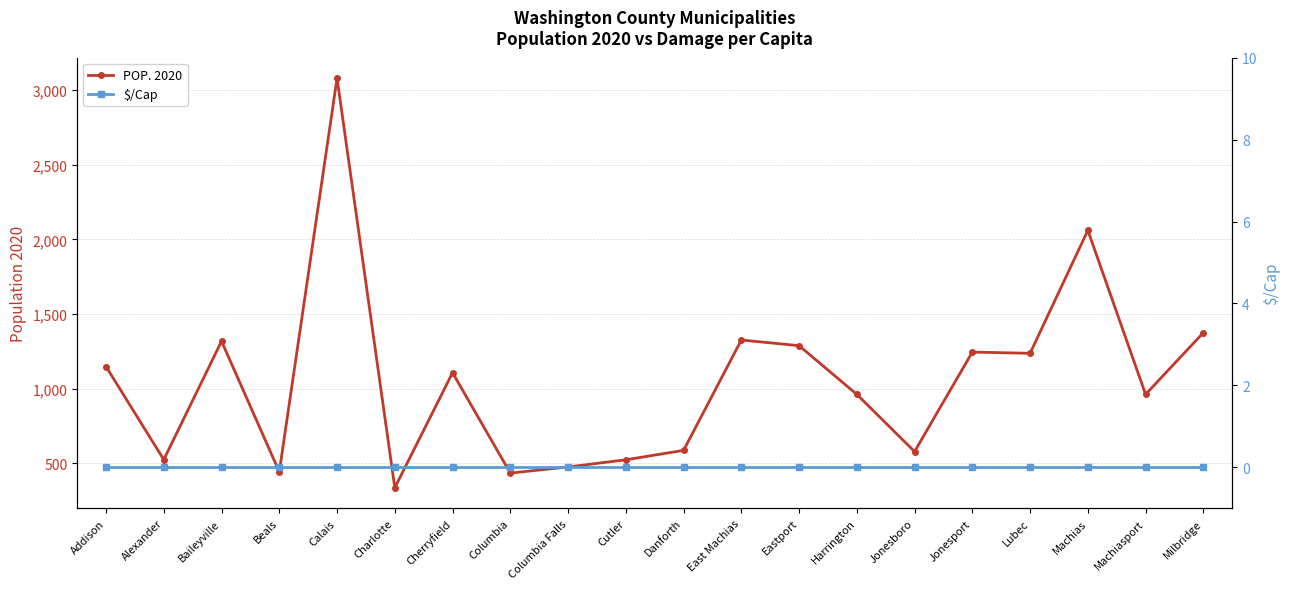

Which series changed the most between Lubec and Machias?

POP. 2020